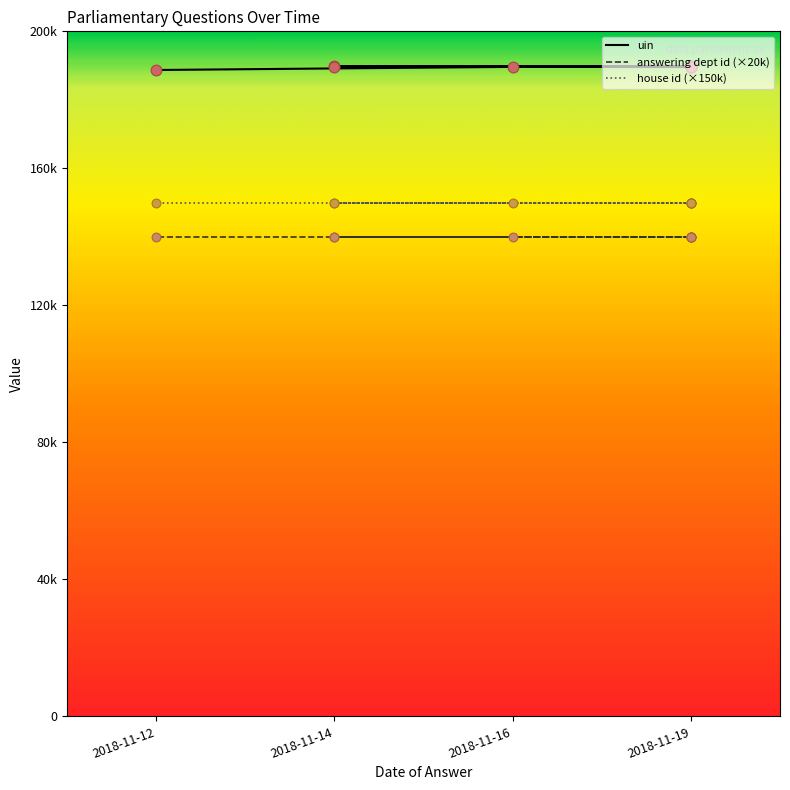

Which series reaches the maximum Y coordinate?

uin